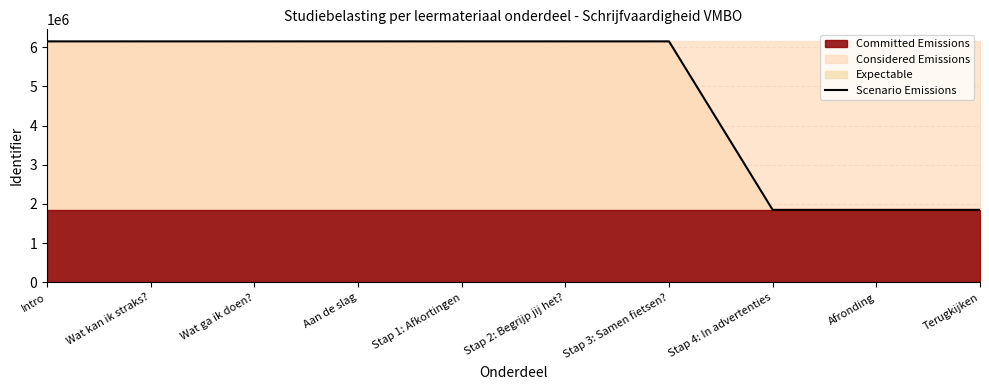

What is the label of the 1st point from the right?

Terugkijken